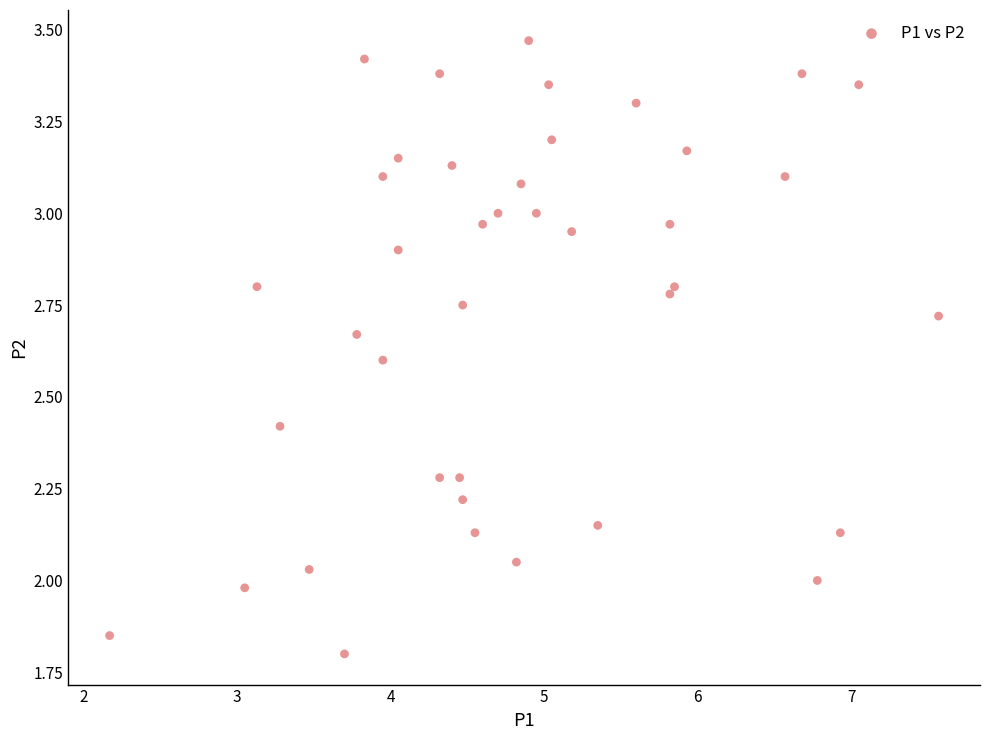

What is the range of X values (max minus min)?

5.4